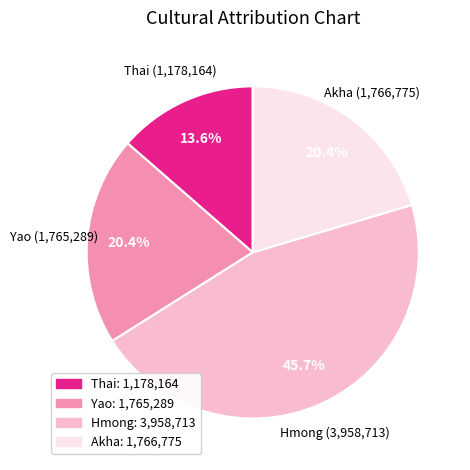

Which slice is the smallest?

Thai